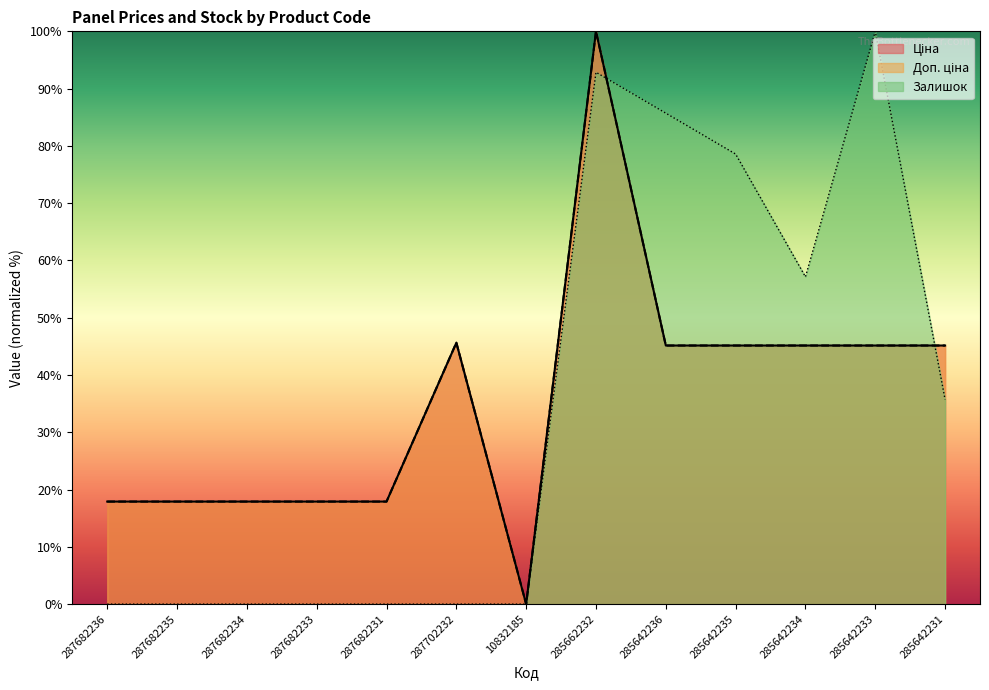

At which category does the chart reach its peak across all series?

285662232